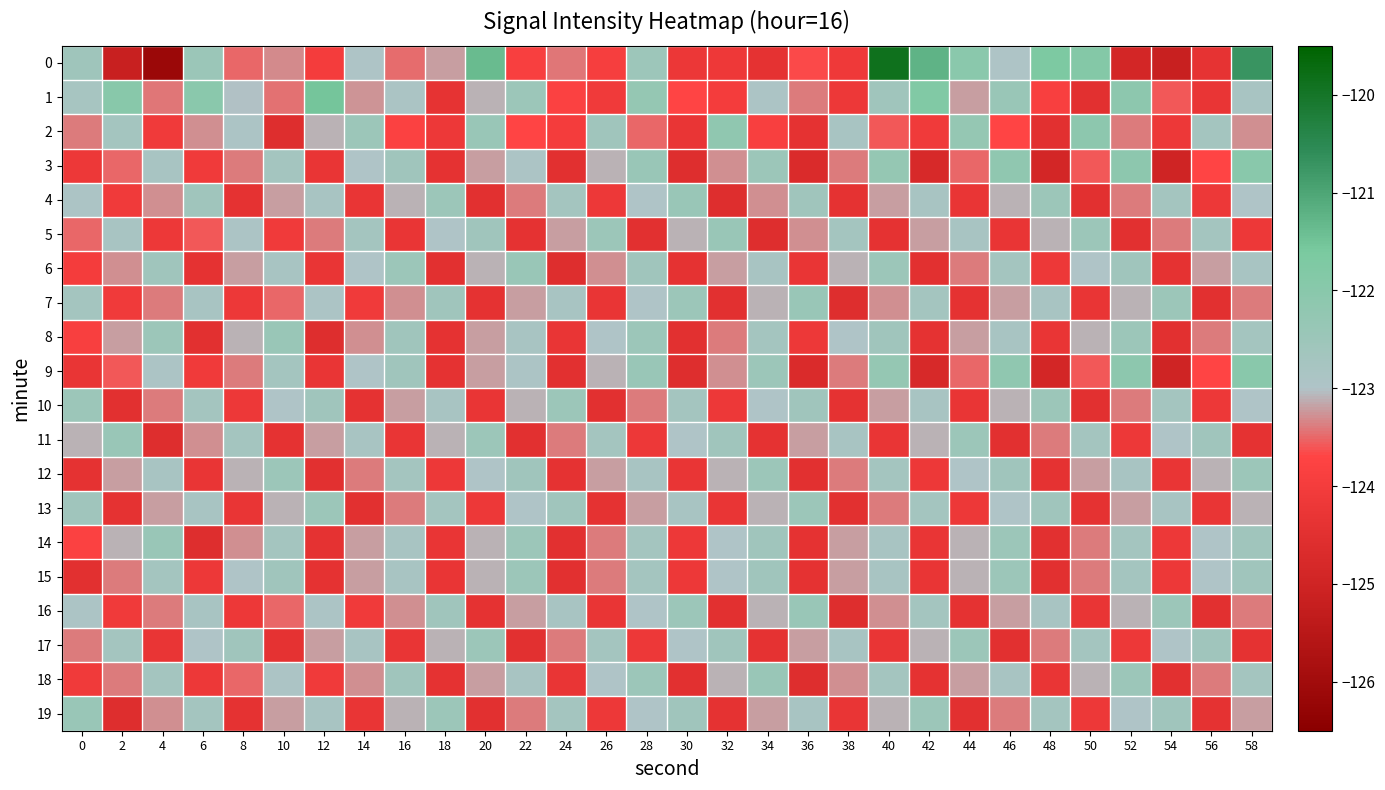

Rank the series by their maximum value, from highest to lowest.

0, 1, 3, 9, 2, 4, 5, 6, 7, 8, 11, 14, 16, 18, 19, 10, 12, 13, 15, 17